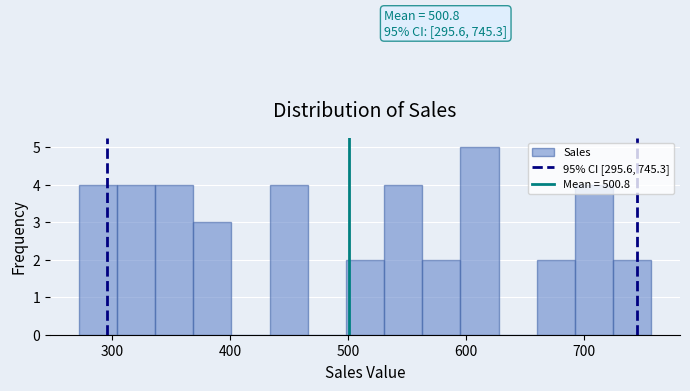

Around what value on the x-axis is the tallest bar? Give the approximate position of its centre, as read against the axis.

610